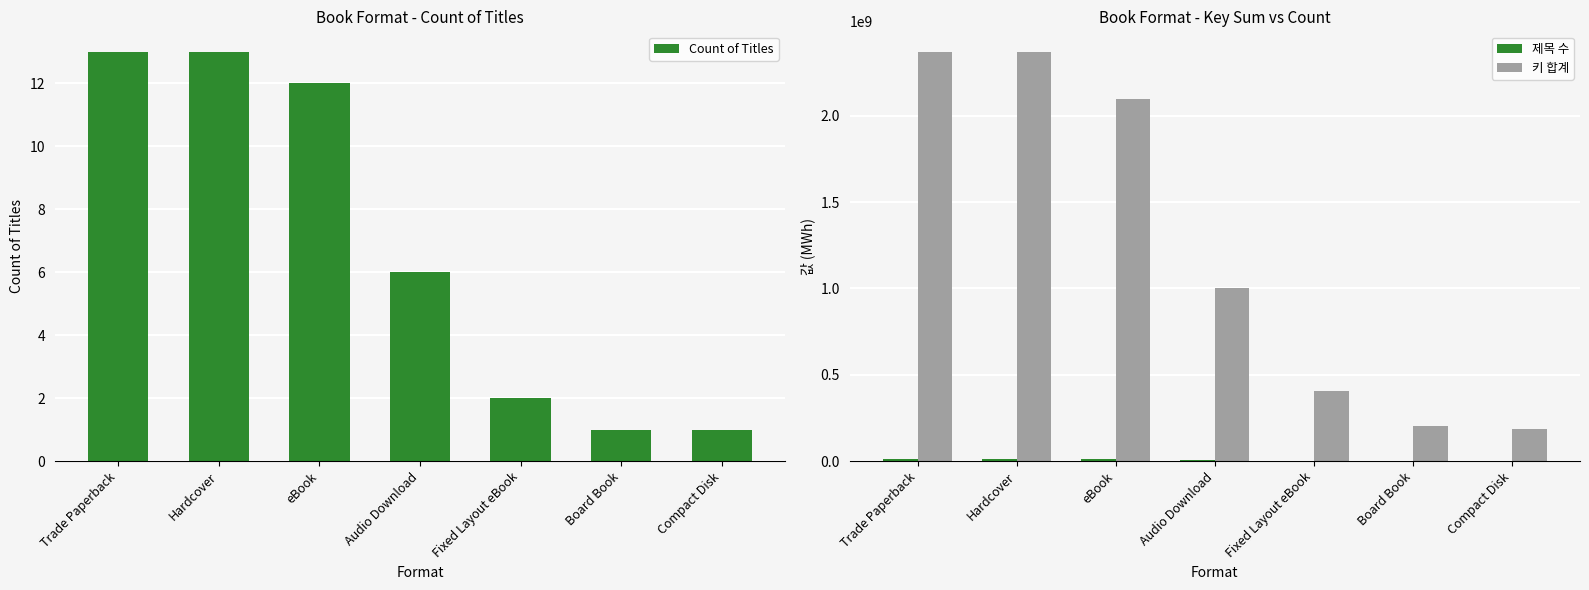

Rank the series at Fixed Layout eBook from highest to lowest value.

키 합계, 제목 수, Count of Titles